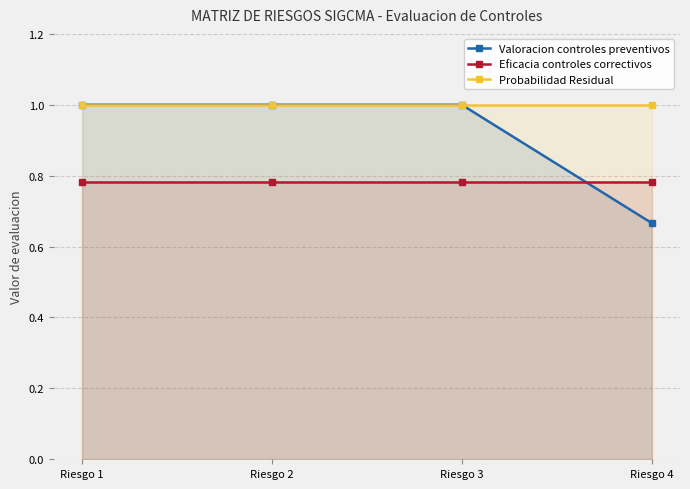

True or false: Eficacia controles correctivos has more than 2 interior local peaks.

False